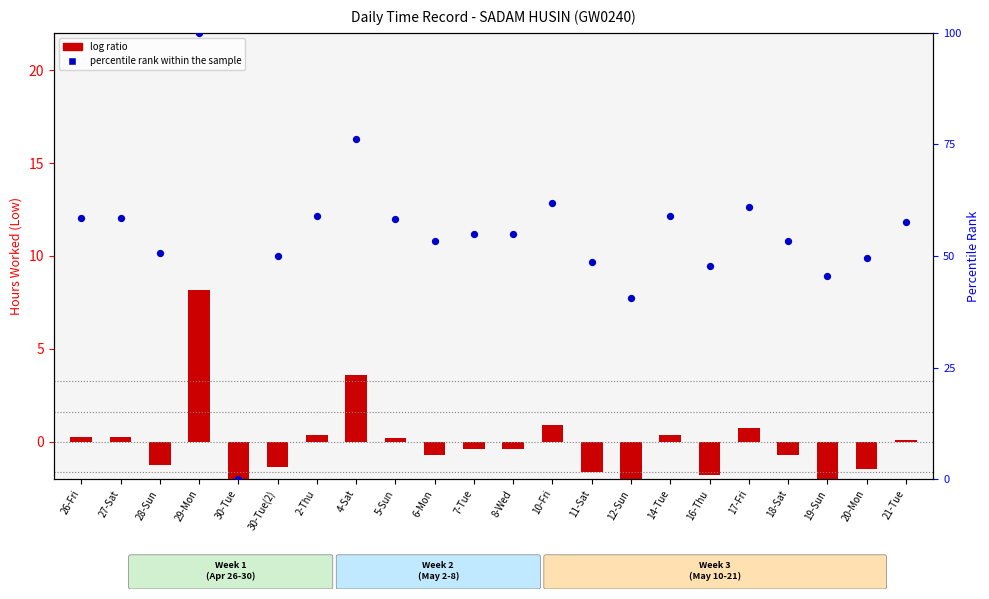

Which series reaches the maximum Y coordinate?

percentile rank within the sample